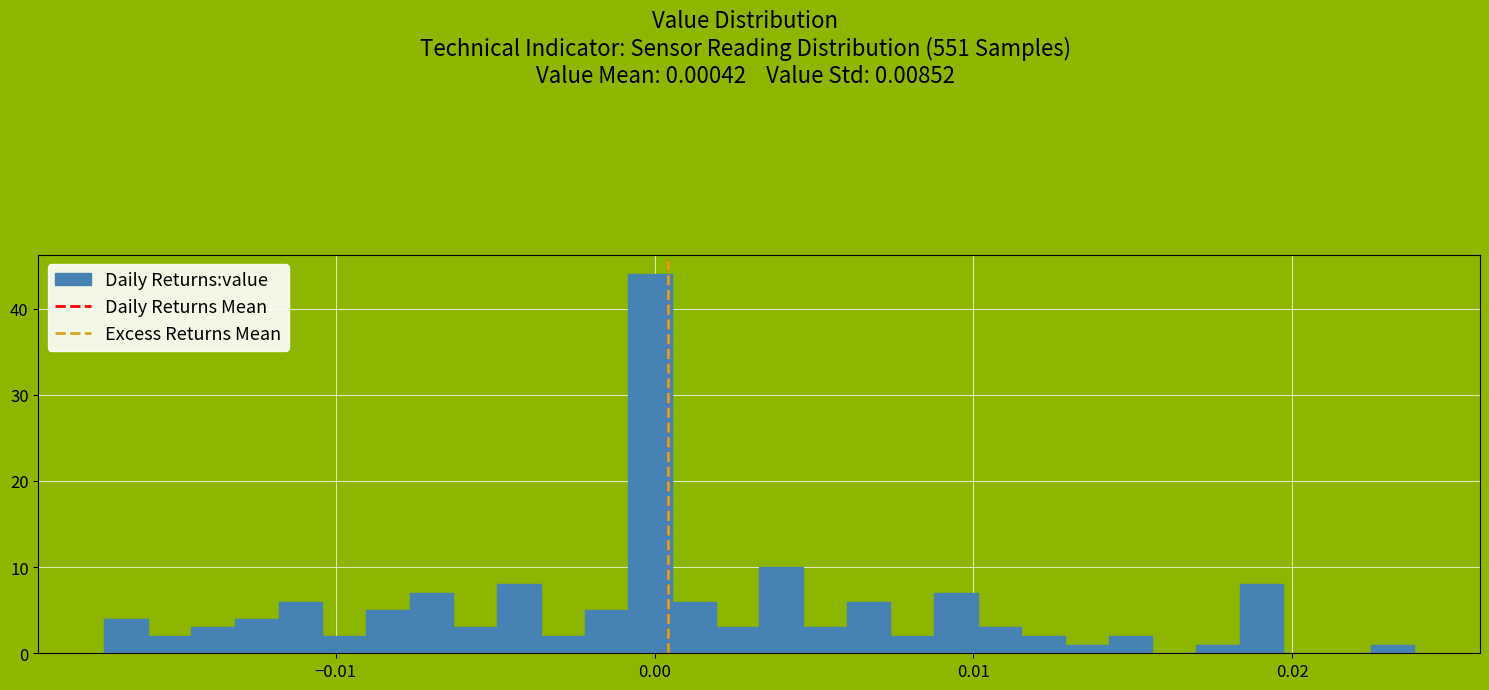

Read against the x-axis, roughly where is the centre of the tallest bar?

0.000